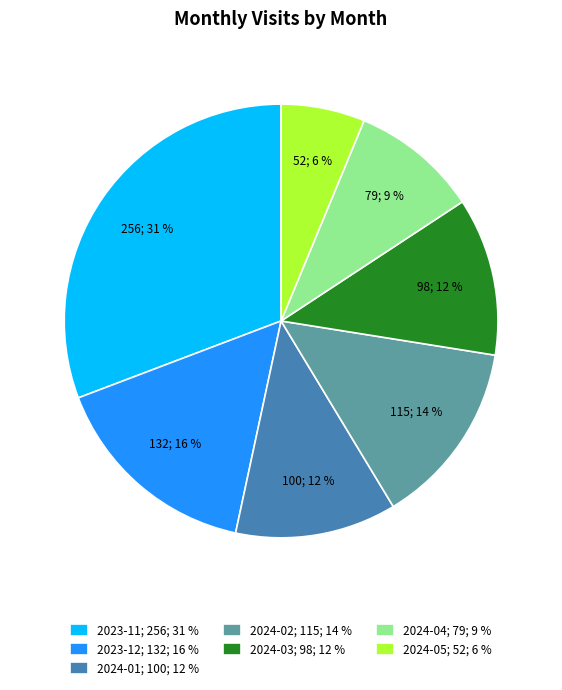

To the nearest percent, what is the difference between the largest and smallest slice percentages?

25%